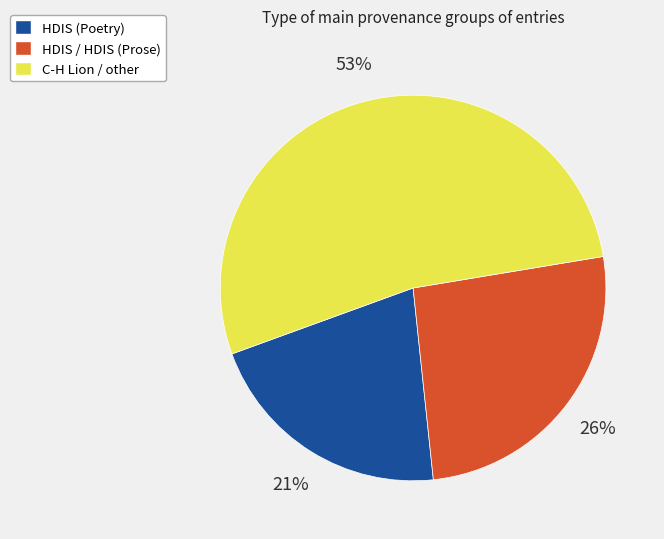

Does any single category account for the majority?

Yes